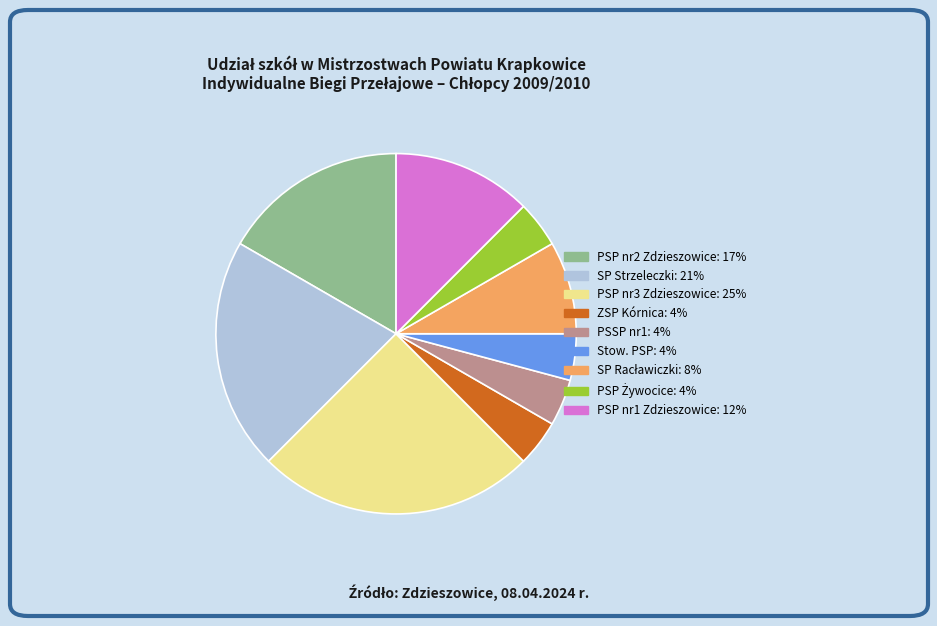

Is there any slice that represents more than half of the pie?

No